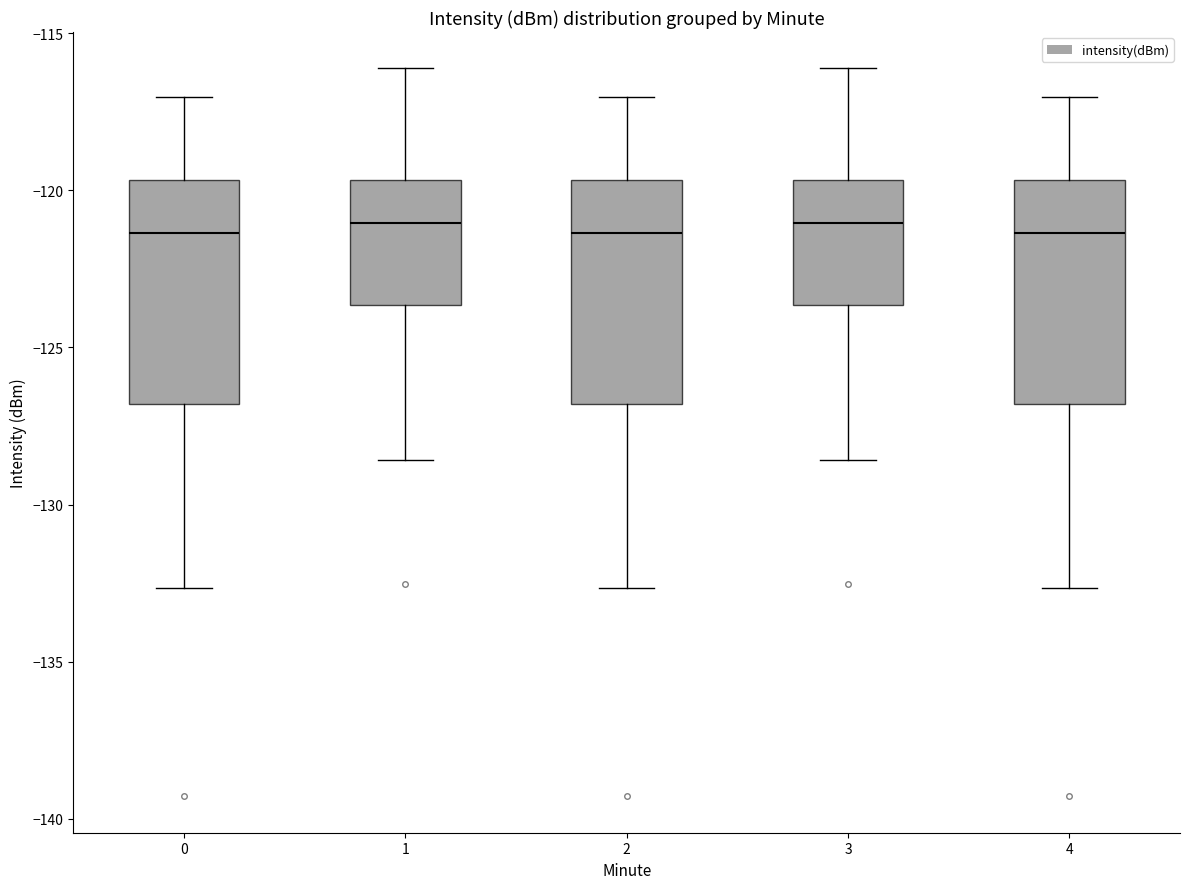

Reading left to right, transcribe this box plot: for each box, give where its median line is, the range the box spans, and where its two whiskers end, as read against the y-axis. The values are not printed on the chart, so give them approximately, as read against the axis.

0: median -121.5, box -127.0 to -119.5, whiskers -132.5 to -117.0
1: median -121.0, box -123.5 to -119.5, whiskers -128.5 to -116.0
2: median -121.5, box -127.0 to -119.5, whiskers -132.5 to -117.0
3: median -121.0, box -123.5 to -119.5, whiskers -128.5 to -116.0
4: median -121.5, box -127.0 to -119.5, whiskers -132.5 to -117.0